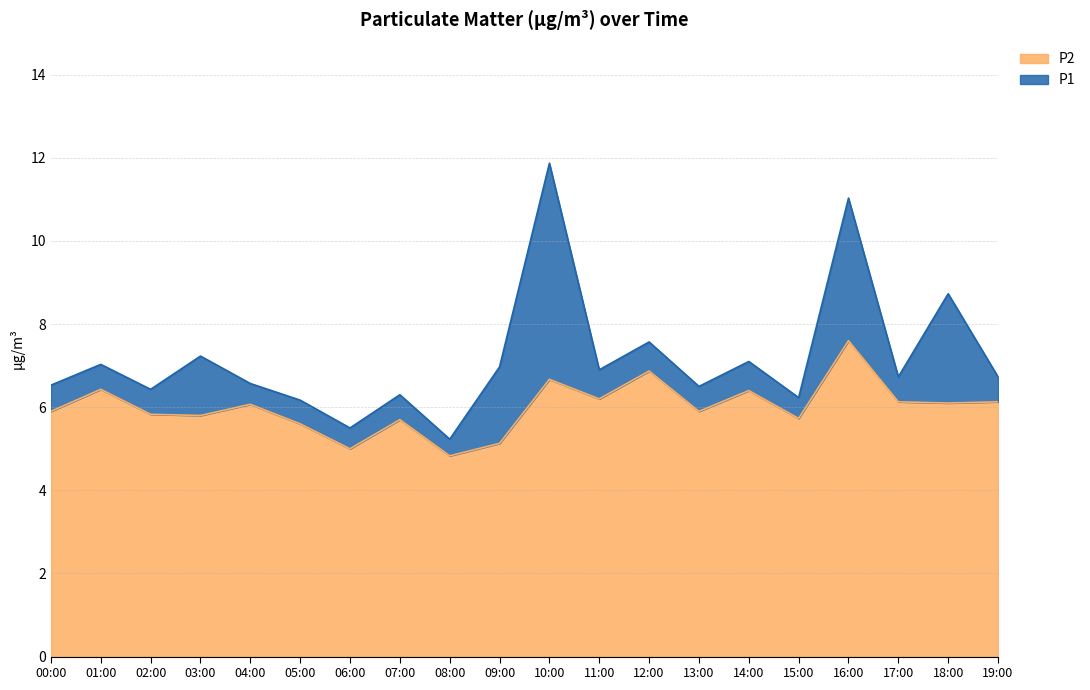

The P1 series shows 6.7 at 17:00. True or false?

True